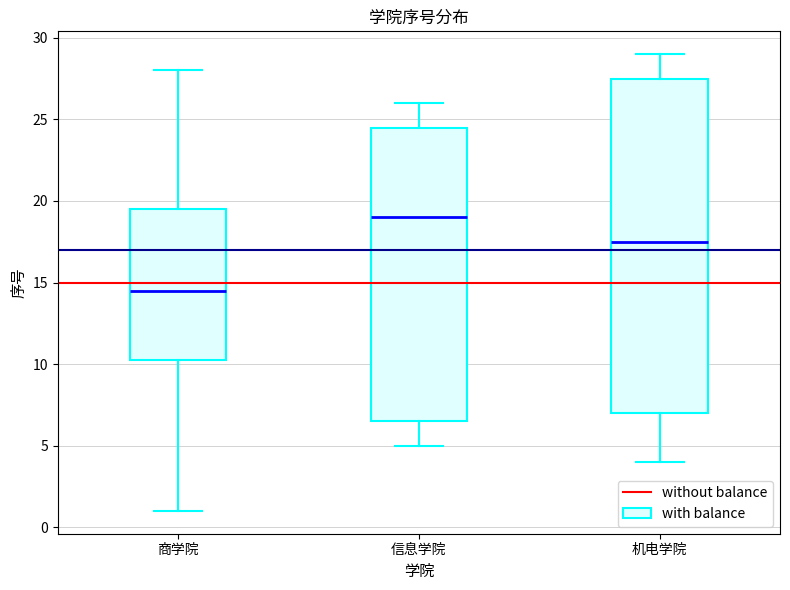

Reading left to right, read every box against the y-axis: the position of its median line, the range the box covers, and the ends of its whiskers. The values are not printed on the chart, so give them approximately, as read against the axis.

商学院: median 14.5, box 10.5 to 19.5, whiskers 1.0 to 28.0
信息学院: median 19.0, box 6.5 to 24.5, whiskers 5.0 to 26.0
机电学院: median 17.5, box 7.0 to 27.5, whiskers 4.0 to 29.0